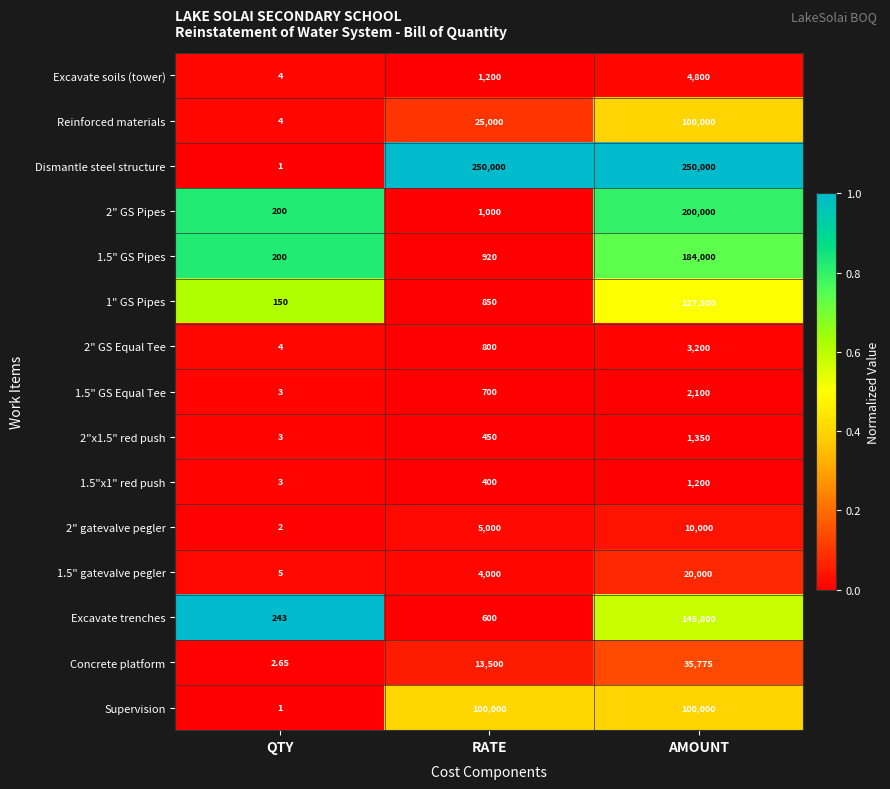

Rank the categories by 1.5" GS Pipes value from lowest to highest.

QTY, RATE, AMOUNT